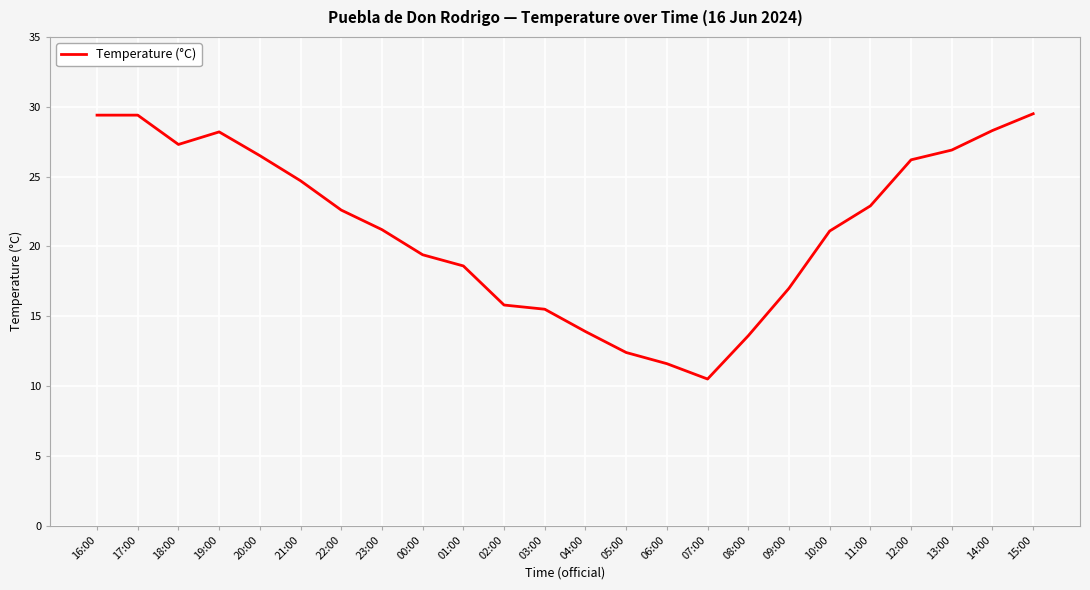

Is it true that the value at 02:00 is 25.7?

False